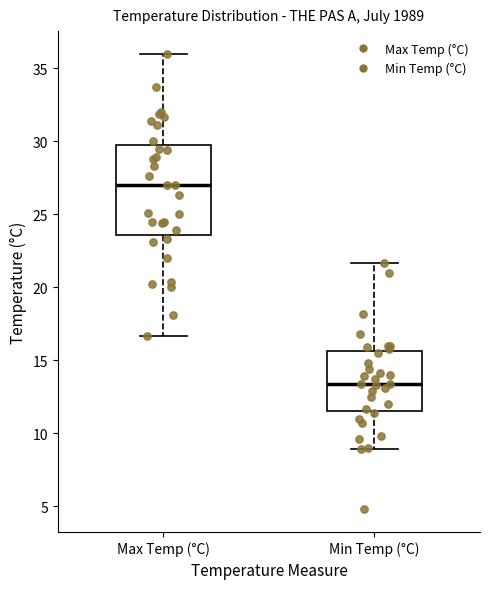

Comparing the boxes themselves (not the whiskers), which one is the tallest?

Max Temp (°C)